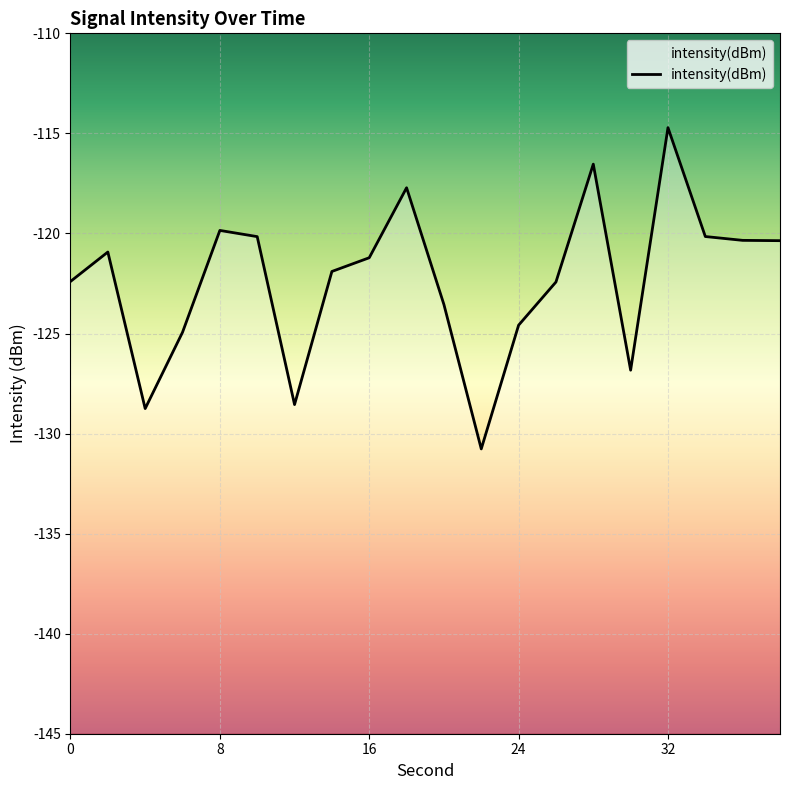

List the labels in order of value, largest first.

32, 28, 18, 8, 34, 10, 36, 38, 2, 16, 14, 0, 26, 20, 24, 6, 30, 12, 4, 22